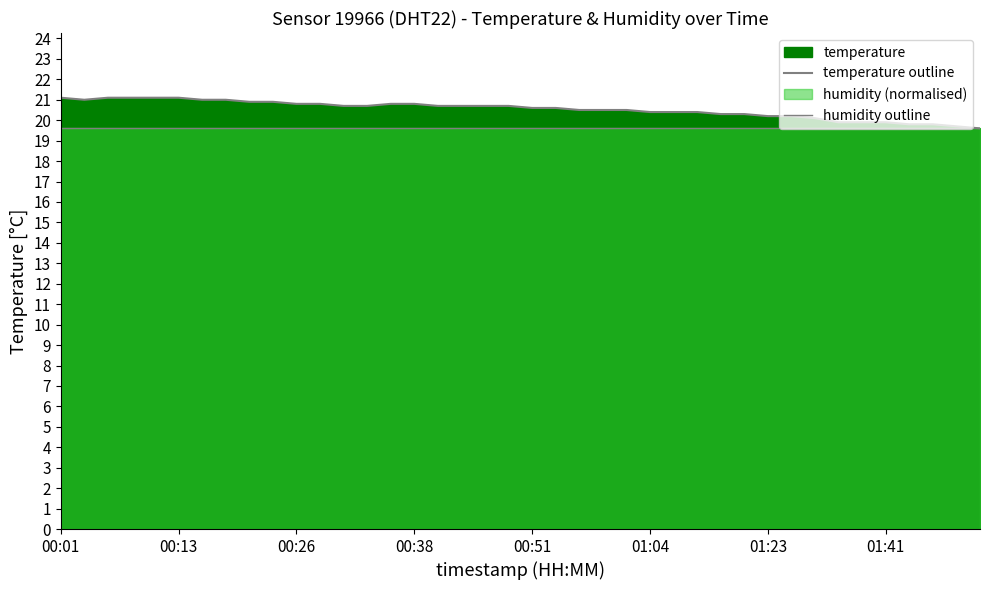

Which series has the largest total across all categories?

temperature outline